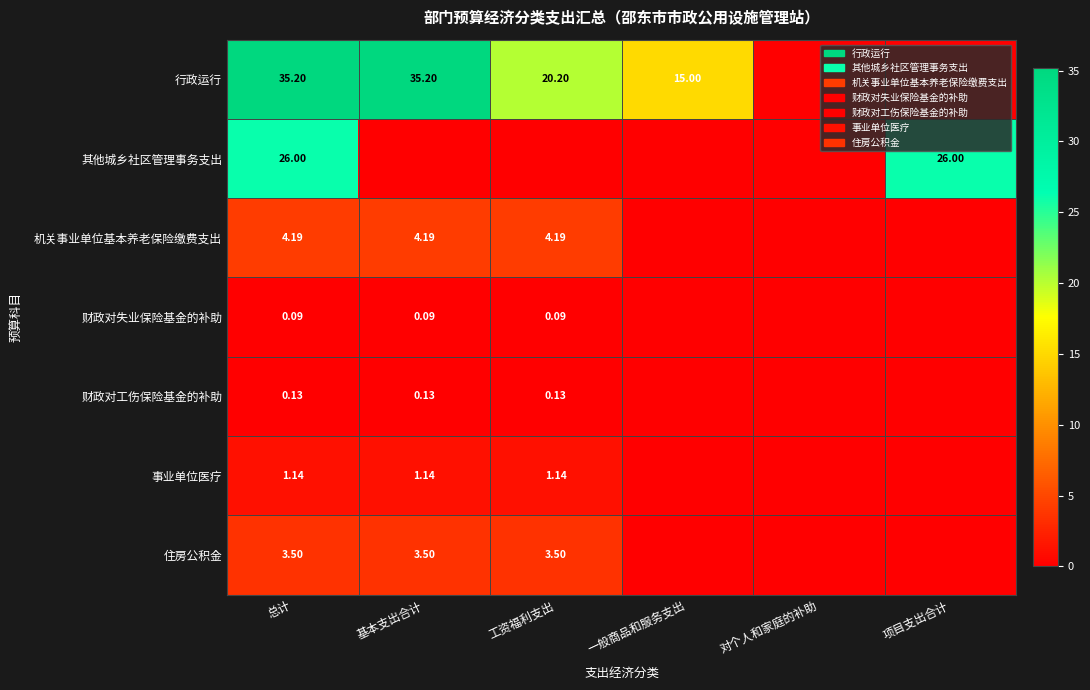

Is the value of 机关事业单位基本养老保险缴费支出 at 项目支出合计 greater than the value of 财政对失业保险基金的补助 at 对个人和家庭的补助?

No